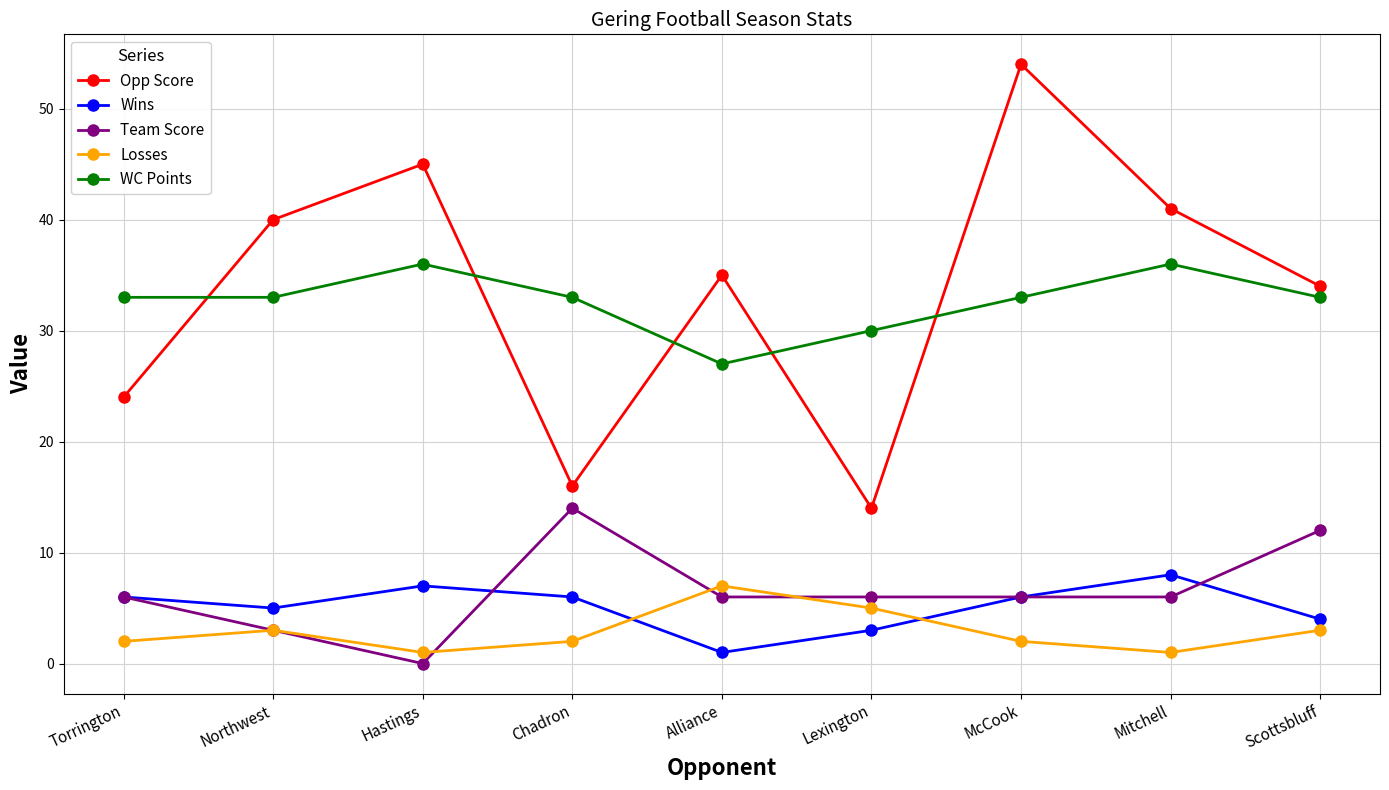

What position from the right is Mitchell?

2